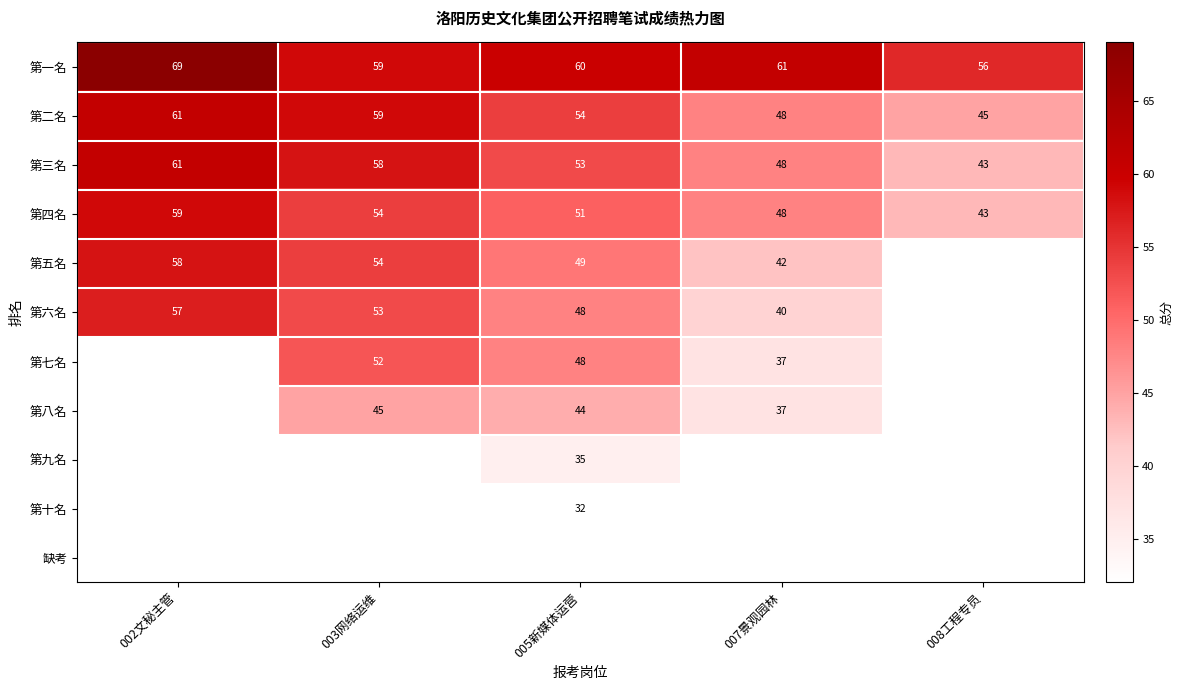

List the labels in order of 第二名 value, largest first.

002文秘主管, 003网络运维, 005新媒体运营, 007景观园林, 008工程专员